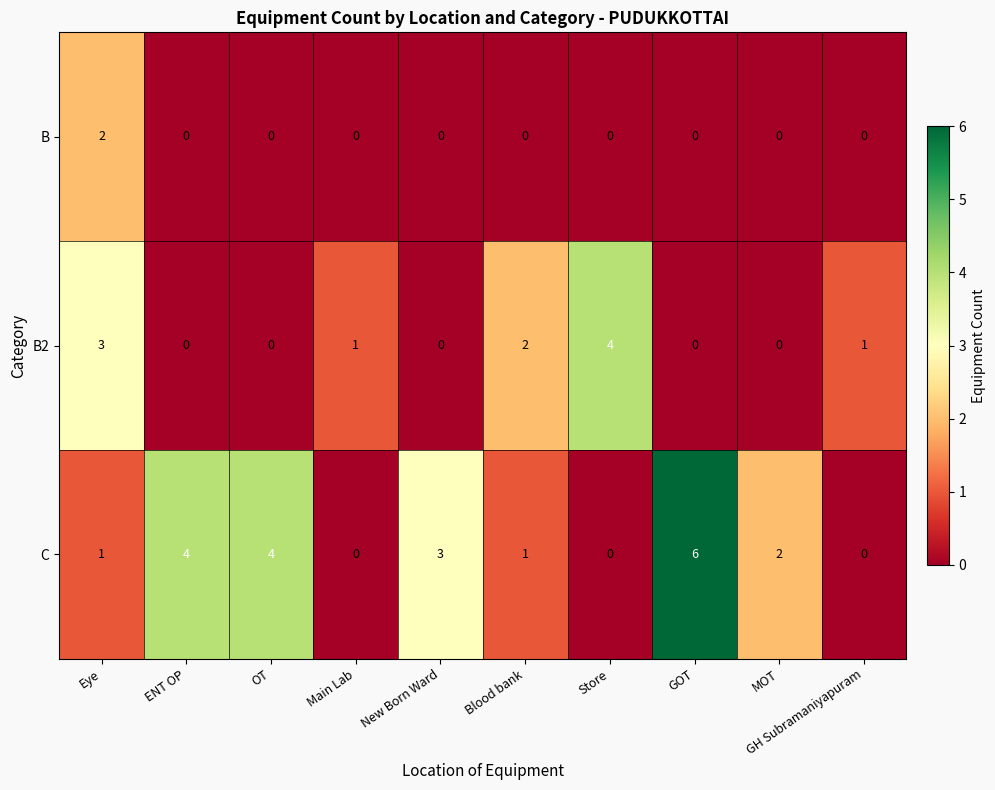

Between Eye and New Born Ward, which series saw the biggest shift?

B2